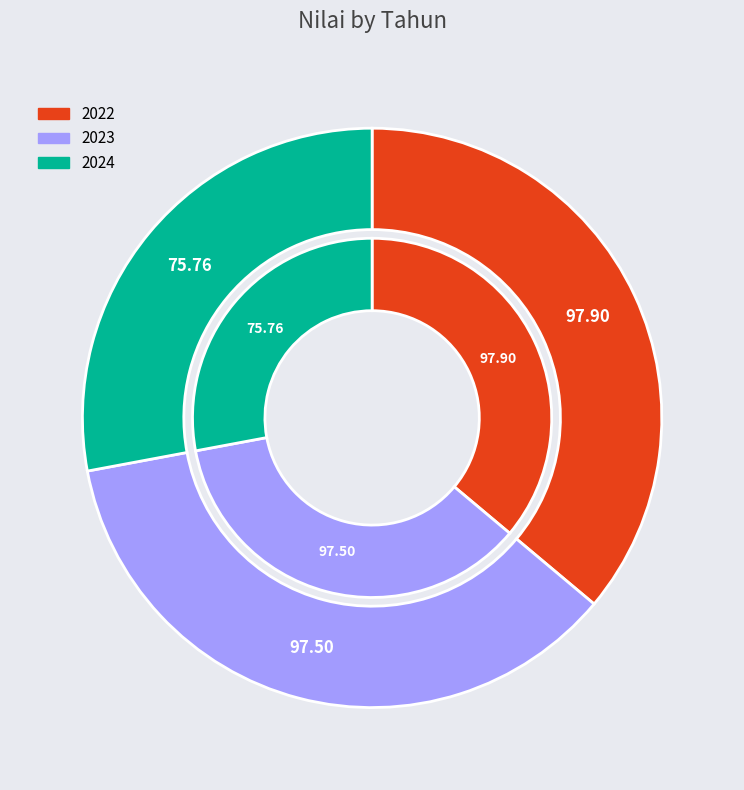

Which has a higher value, 2024 or 2023?

2023